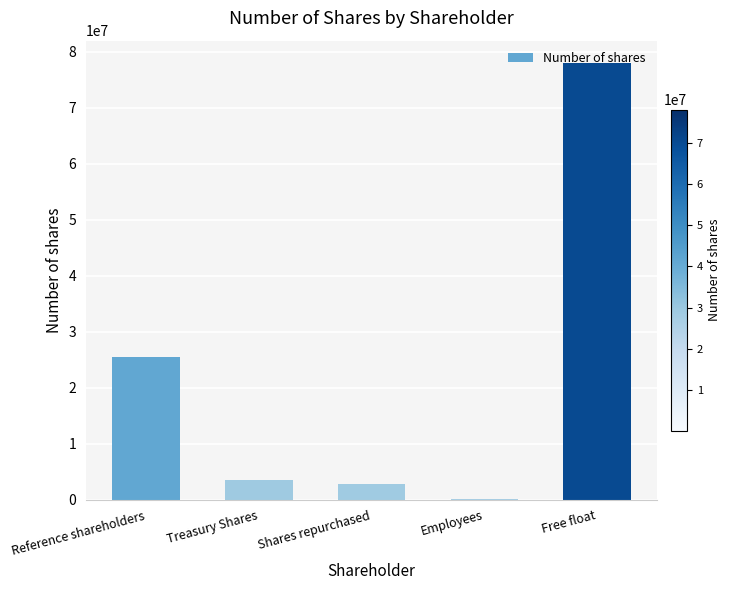

At which label is the value closest to 39082561?

Reference shareholders